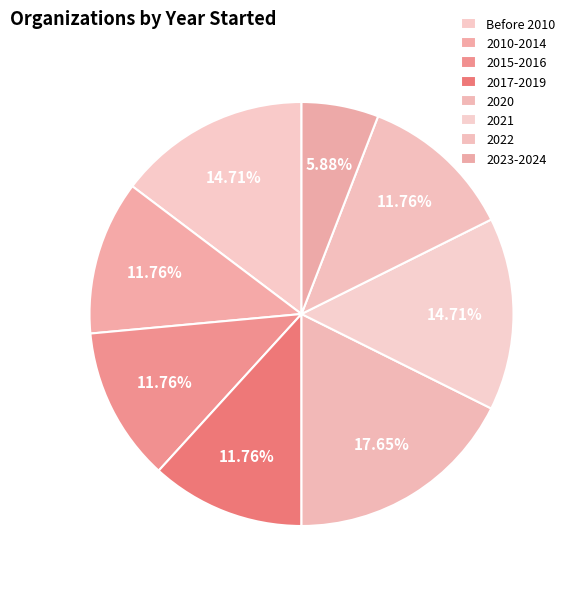

How many segments does this pie chart have?

8